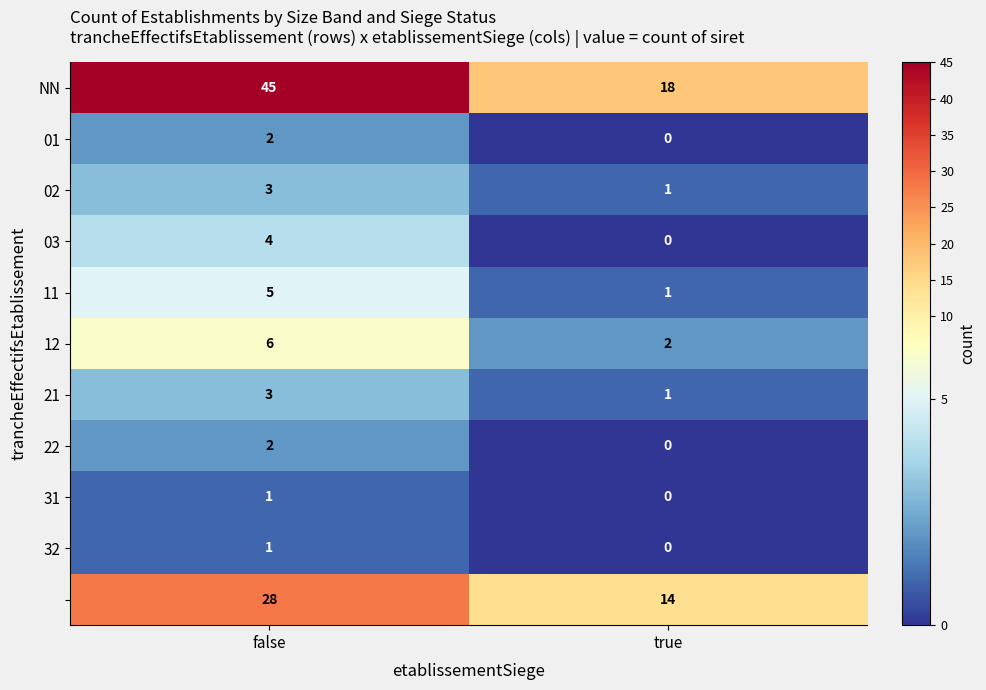

What is the greatest value displayed?

45